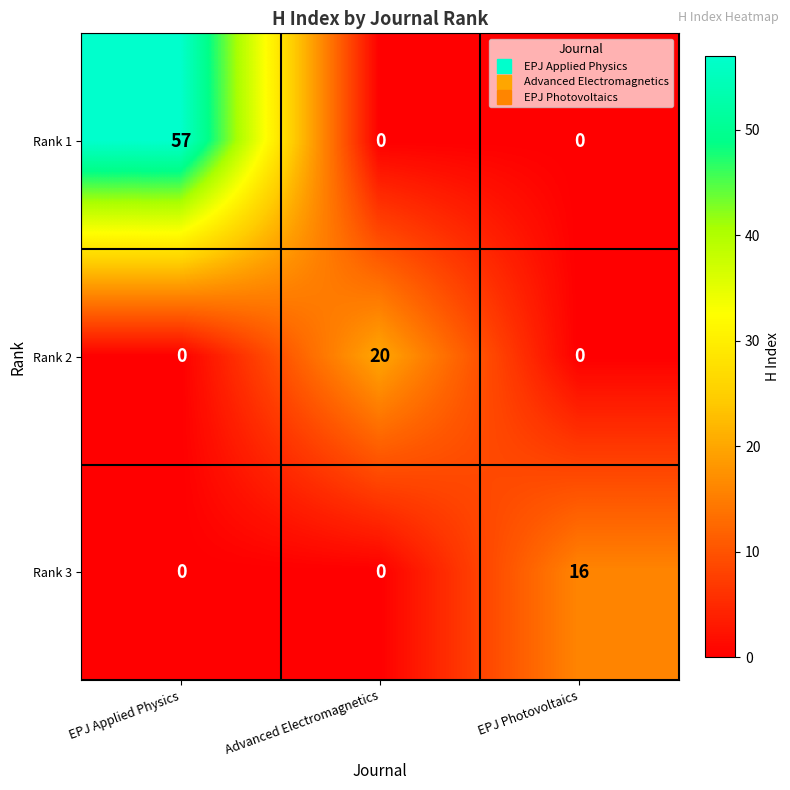

At which category is the sum across all series the highest?

EPJ Applied Physics